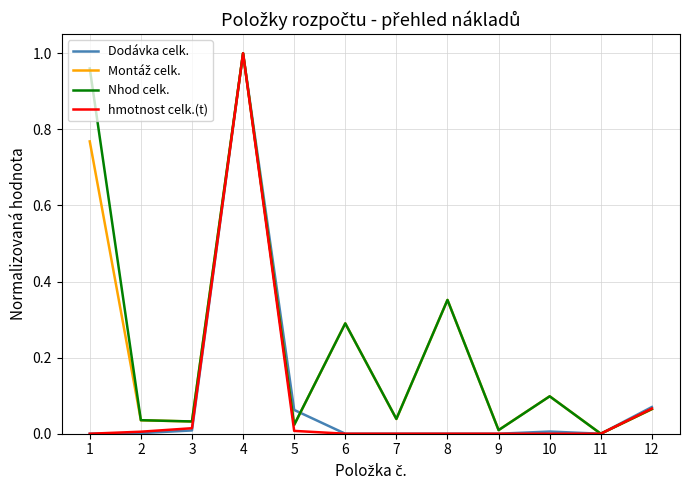

Which label corresponds to the largest value in the chart?

4